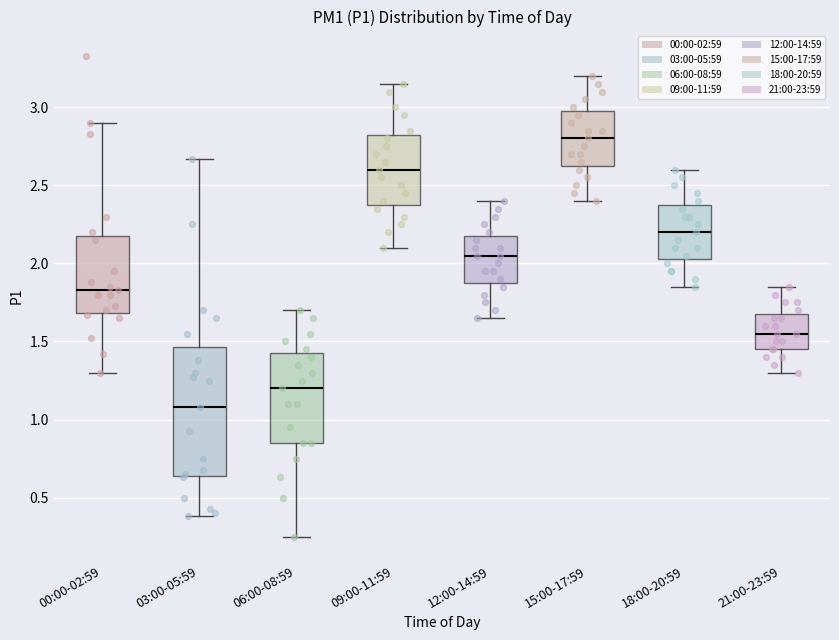

Reading left to right, transcribe this box plot: for each box, give where its median line is, the range the box spans, and where its two whiskers end, as read against the y-axis. The values are not printed on the chart, so give them approximately, as read against the axis.

00:00-02:59: median 1.85, box 1.70 to 2.20, whiskers 1.30 to 2.90
03:00-05:59: median 1.10, box 0.65 to 1.45, whiskers 0.40 to 2.65
06:00-08:59: median 1.20, box 0.85 to 1.45, whiskers 0.25 to 1.70
09:00-11:59: median 2.60, box 2.40 to 2.85, whiskers 2.10 to 3.15
12:00-14:59: median 2.05, box 1.90 to 2.20, whiskers 1.65 to 2.40
15:00-17:59: median 2.80, box 2.65 to 3.00, whiskers 2.40 to 3.20
18:00-20:59: median 2.20, box 2.05 to 2.40, whiskers 1.85 to 2.60
21:00-23:59: median 1.55, box 1.45 to 1.70, whiskers 1.30 to 1.85